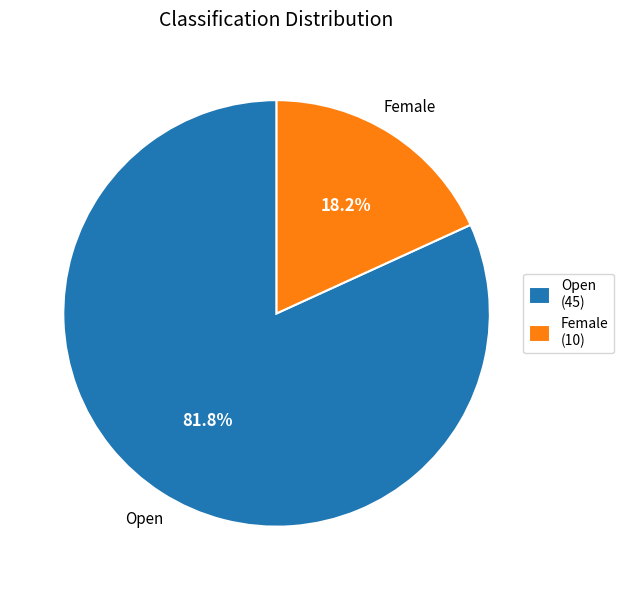

How much of the chart is everything except Open?

18.2%